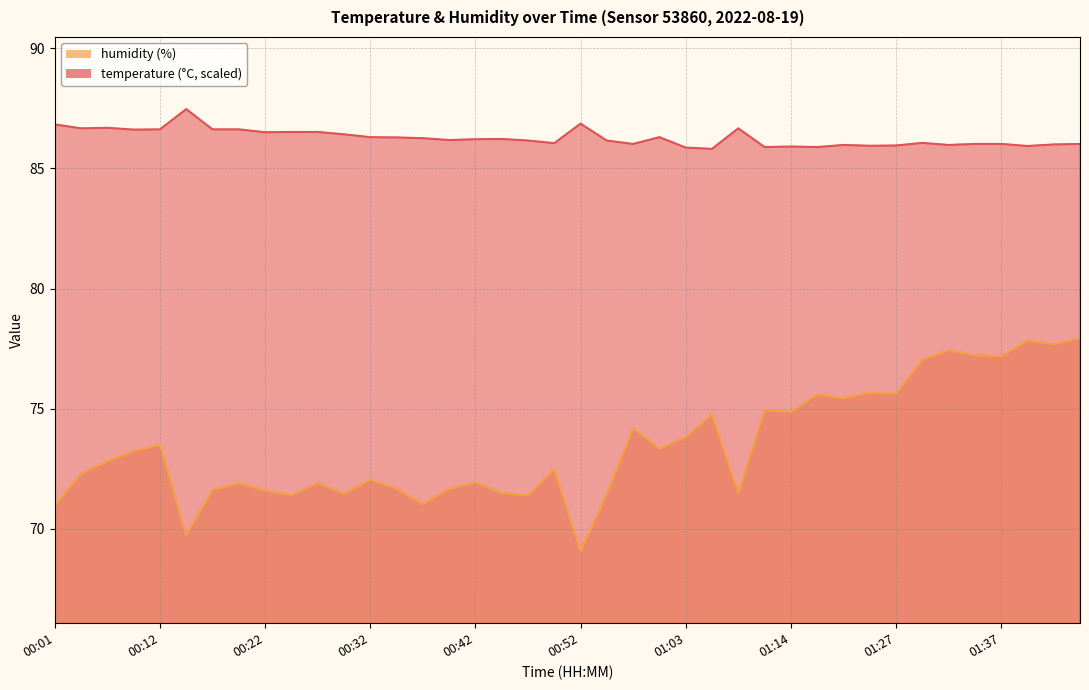

How many values in the temperature series are below 86?

11